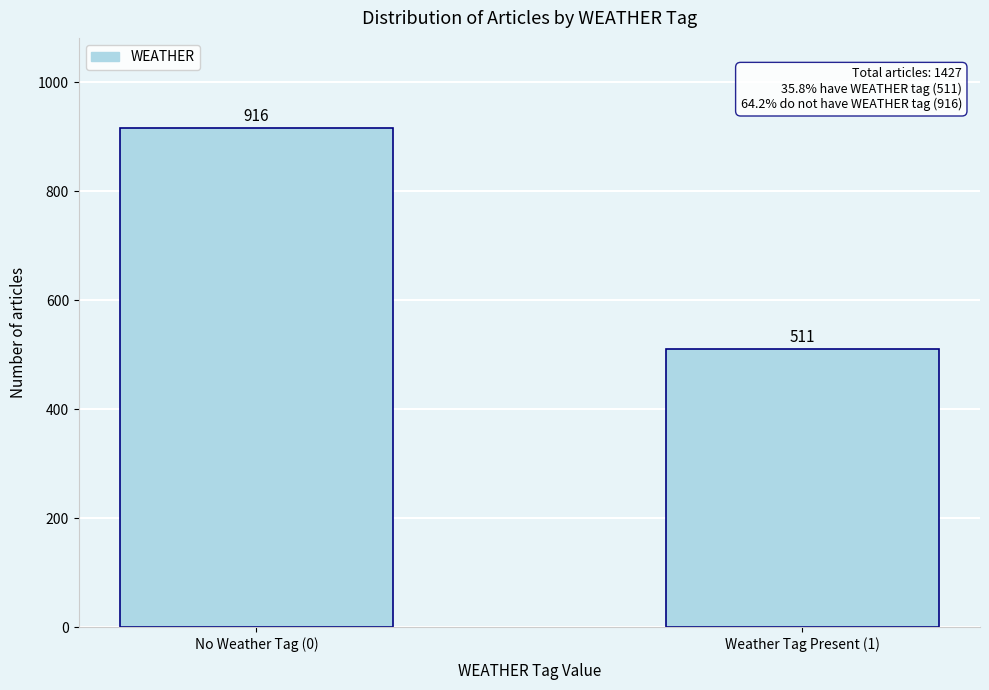

Reading right to left, extract all data points from this chart.

511	916